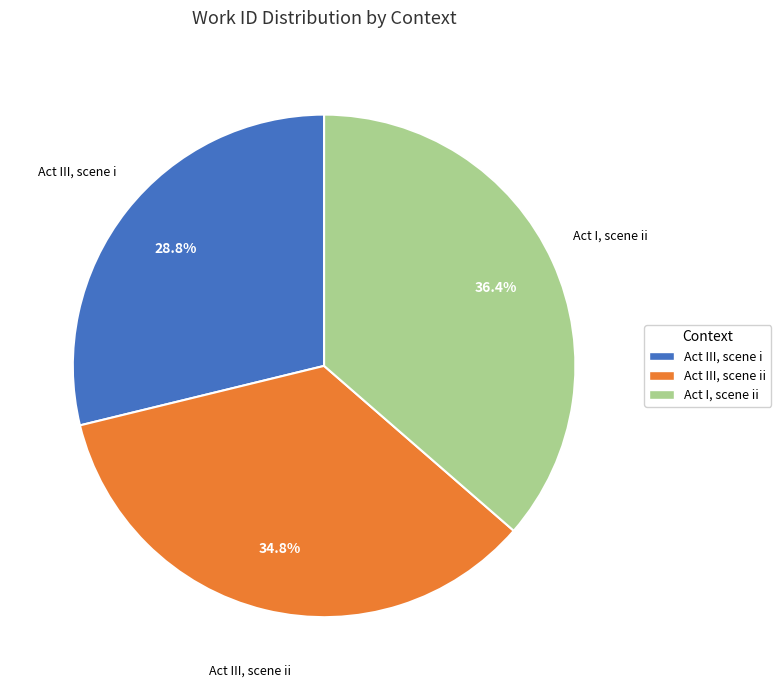

To the nearest percent, what is the average slice percentage?

33%